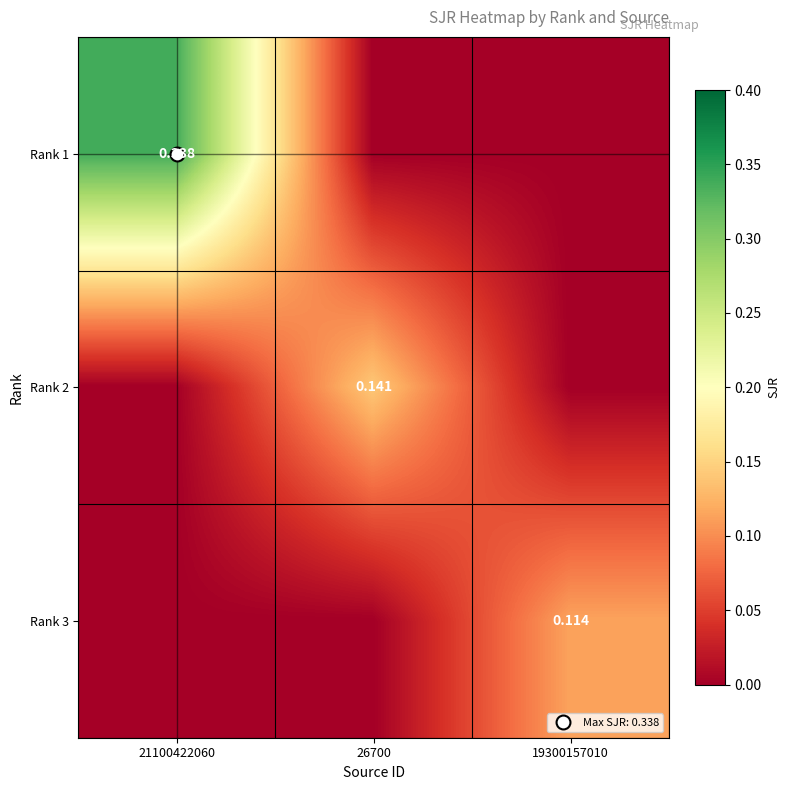

What is the maximum value for Rank 2?

0.1